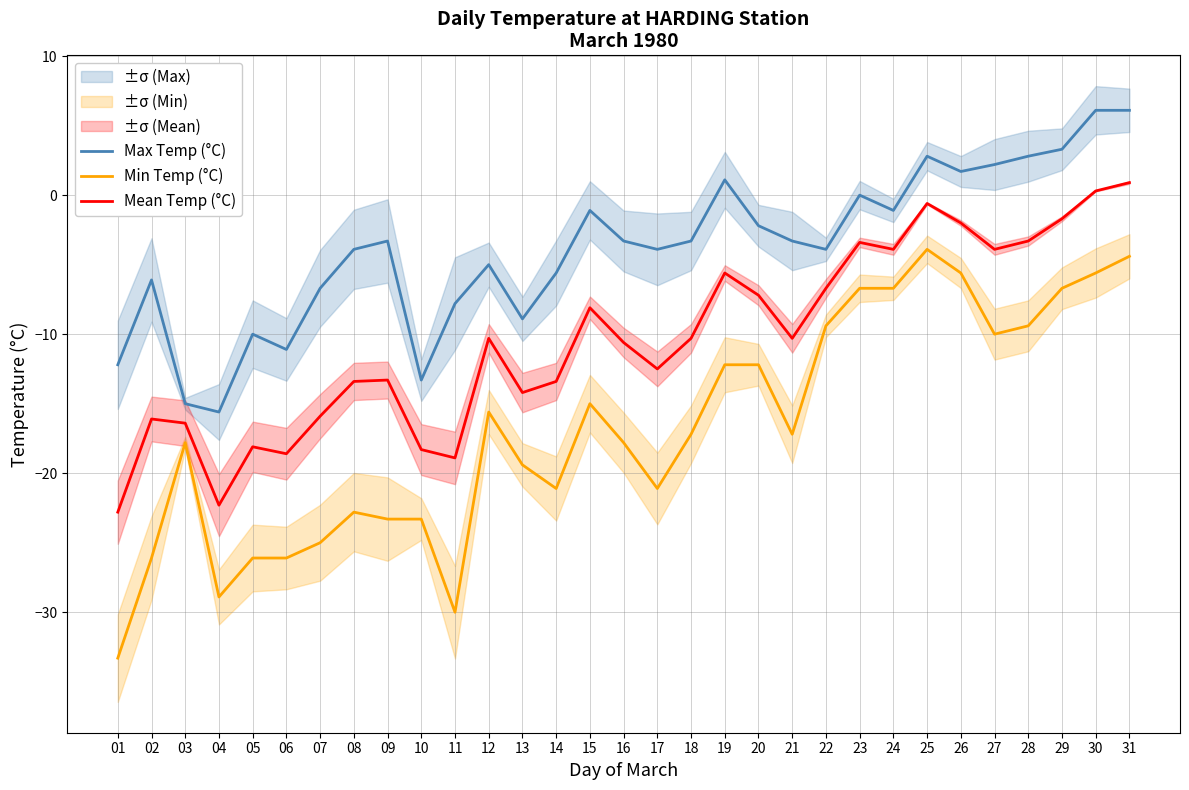

Where is the first local maximum for Max Temp (°C)?

02